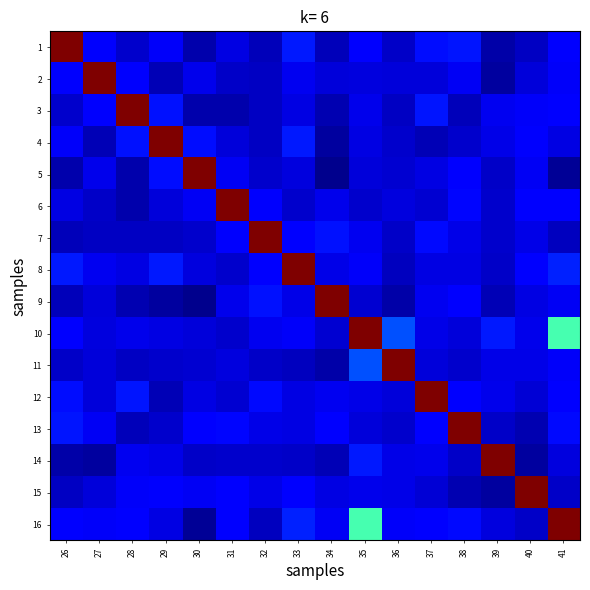

Rank the series at 29 from highest to lowest value.

4, 8, 3, 5, 15, 1, 14, 10, 16, 6, 13, 11, 7, 2, 12, 9